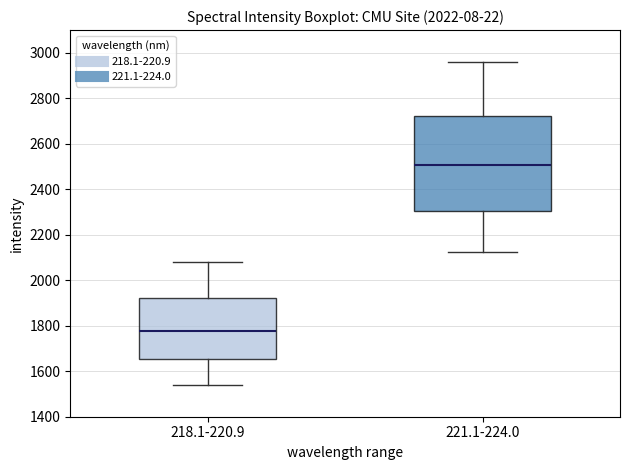

Which box has the lowest median line?

218.1-220.9